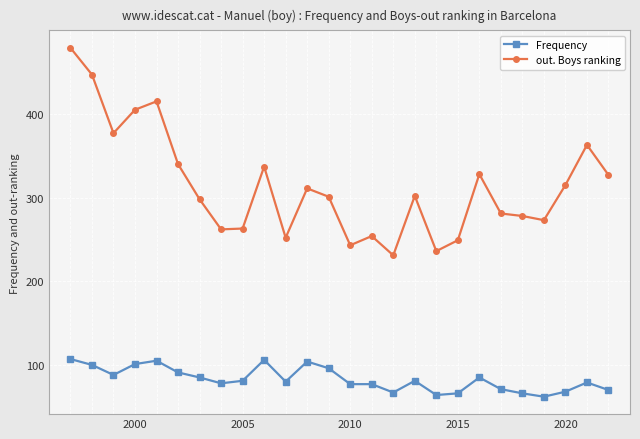

True or false: Frequency and out. Boys ranking cross at least once.

False